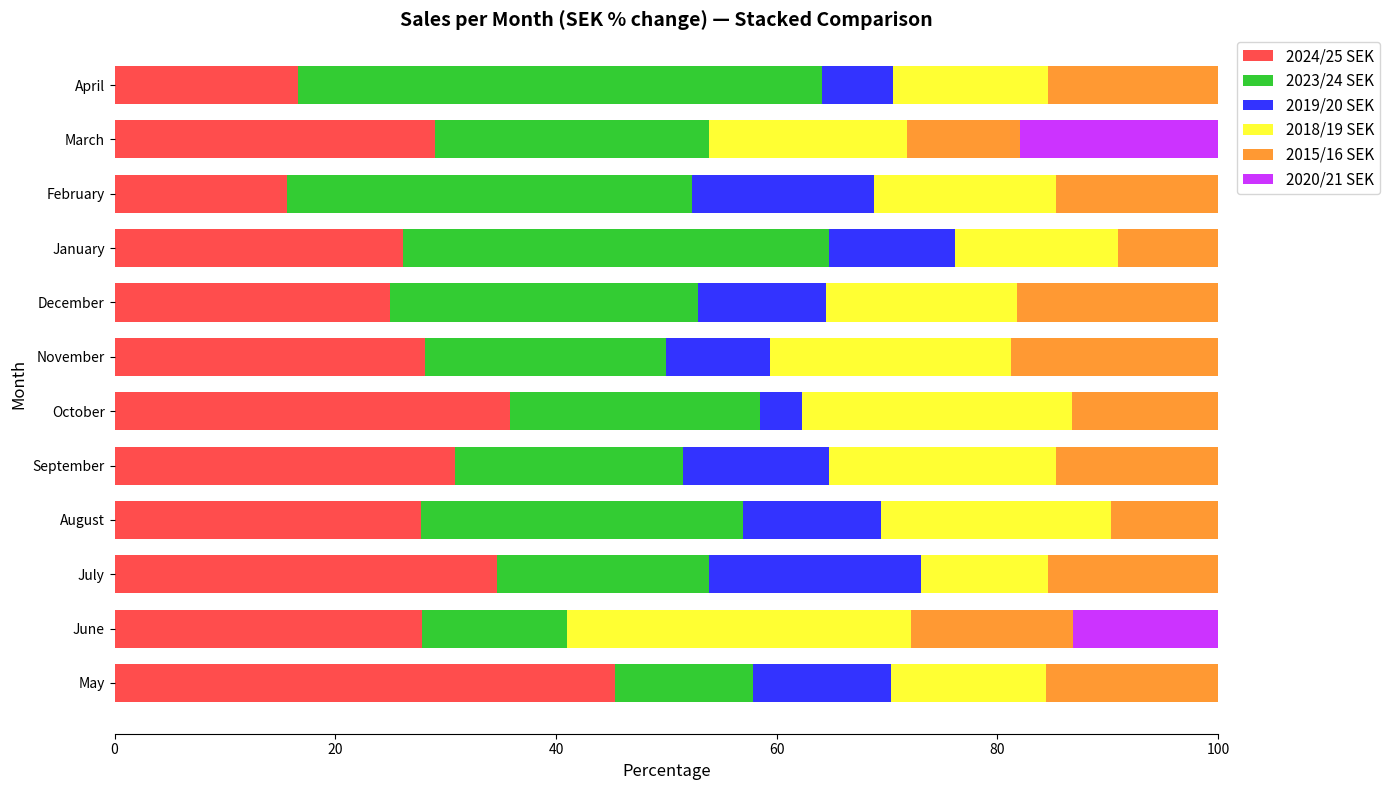

What is the total value across all series at June?

100.0